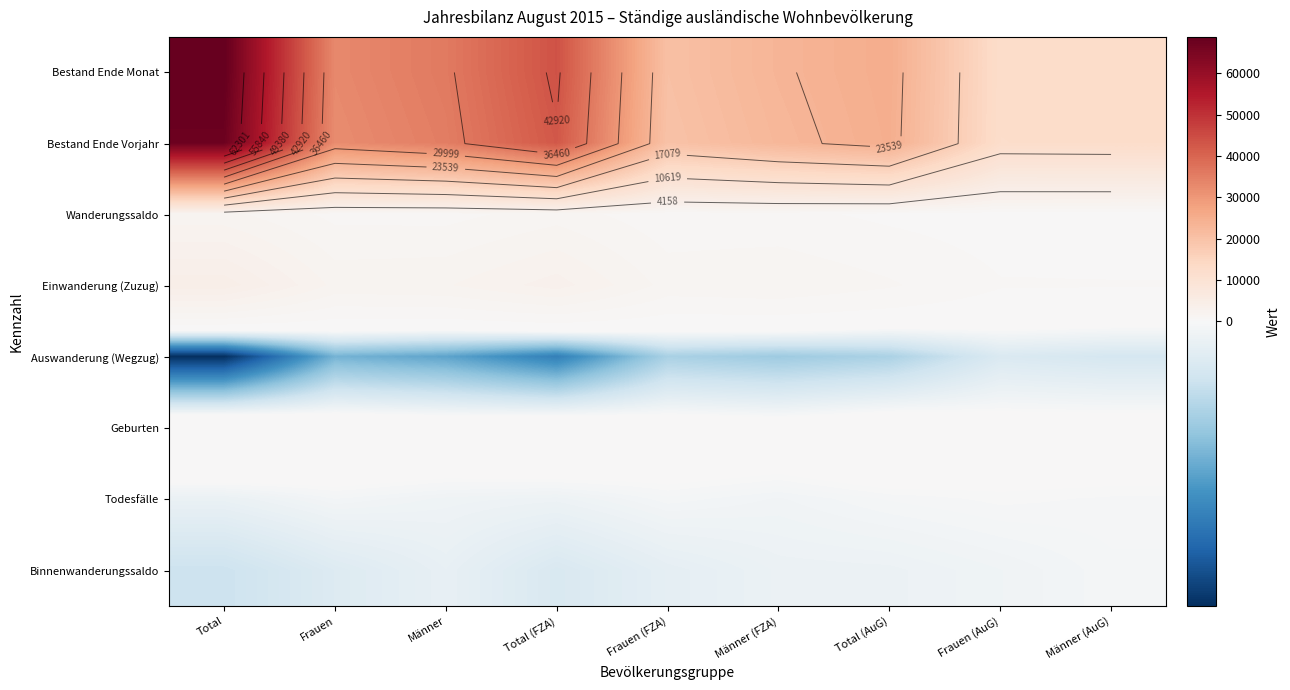

At how many categories does at least one series exceed 19525?

7